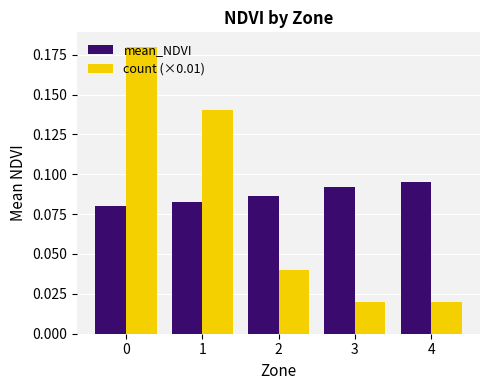

Is the value of mean_NDVI at 3 greater than the value of count (×0.01) at 3?

Yes